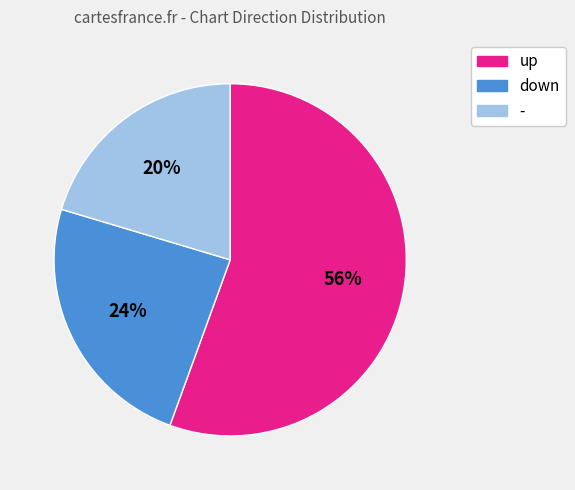

True or false: down accounts for 19% of the total.

False